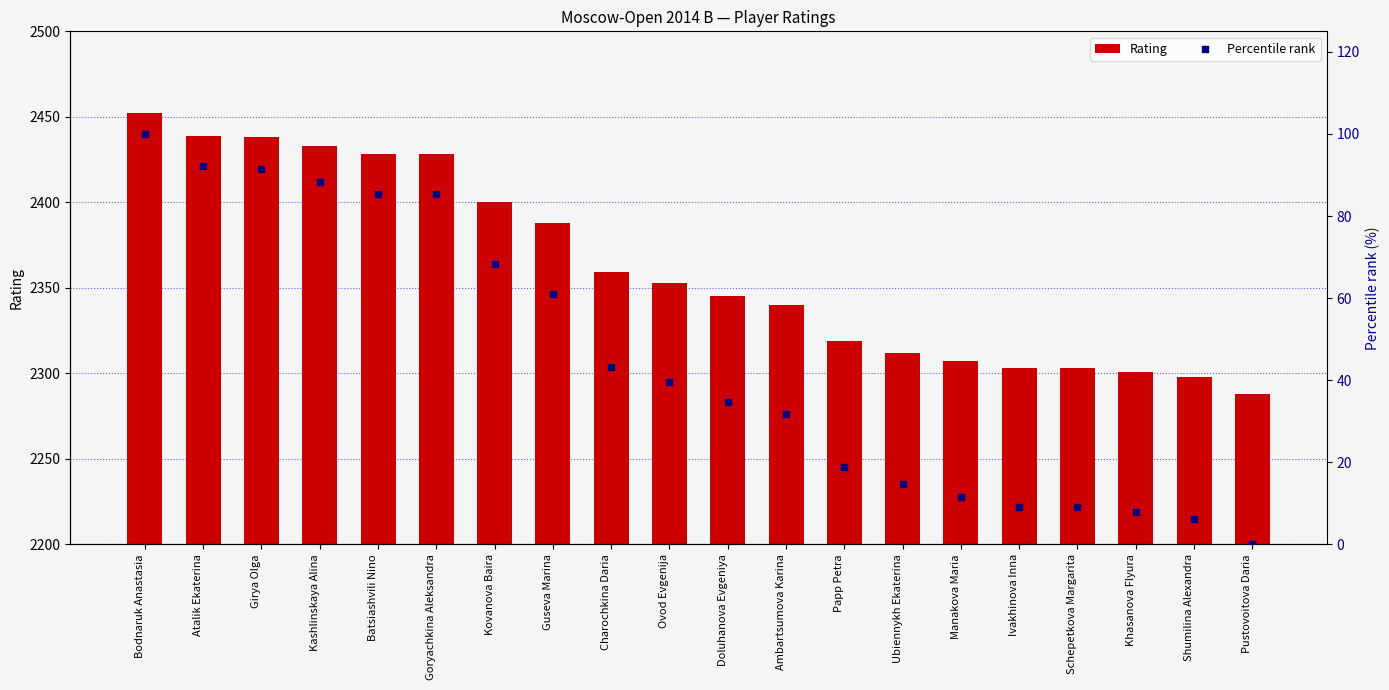

Which series has the largest total across all categories?

Rating